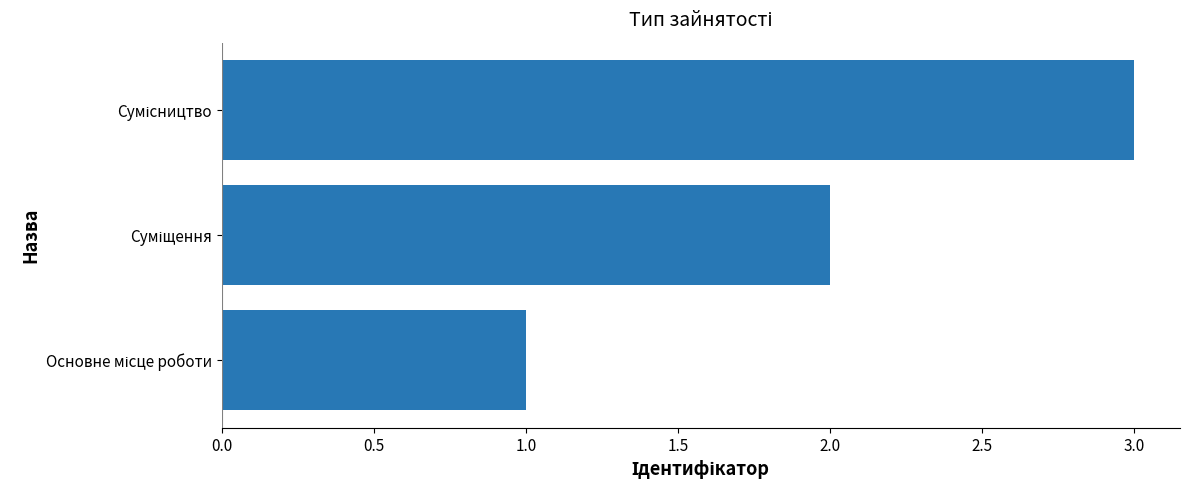

Does the chart contain stacked bars?

No